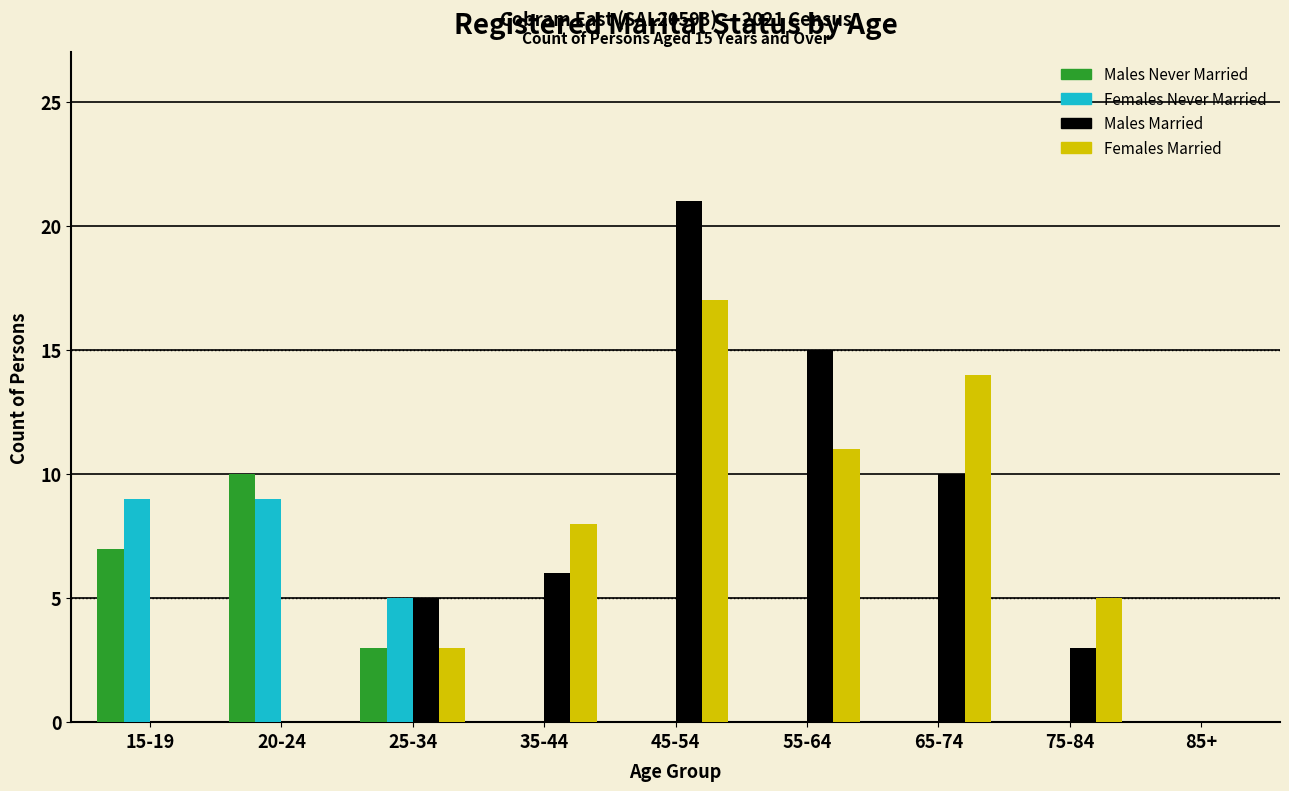

What is the greatest value displayed?

21